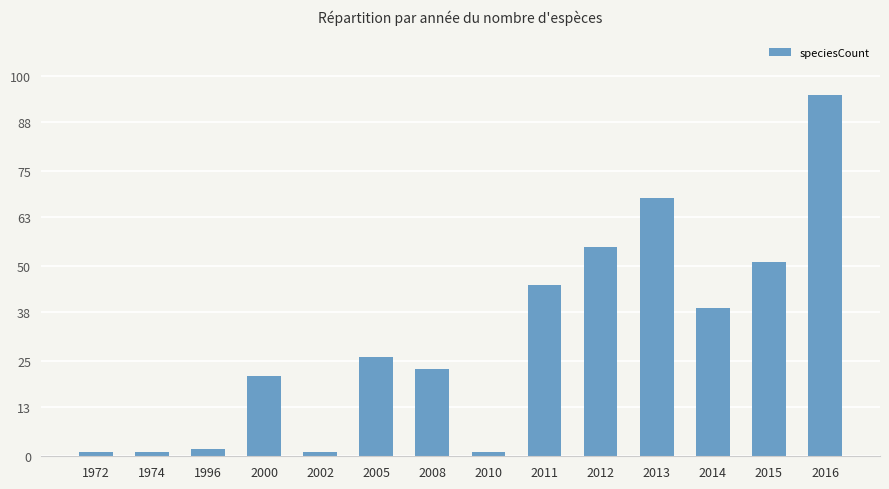

The value at 2015 is 51. True or false?

True